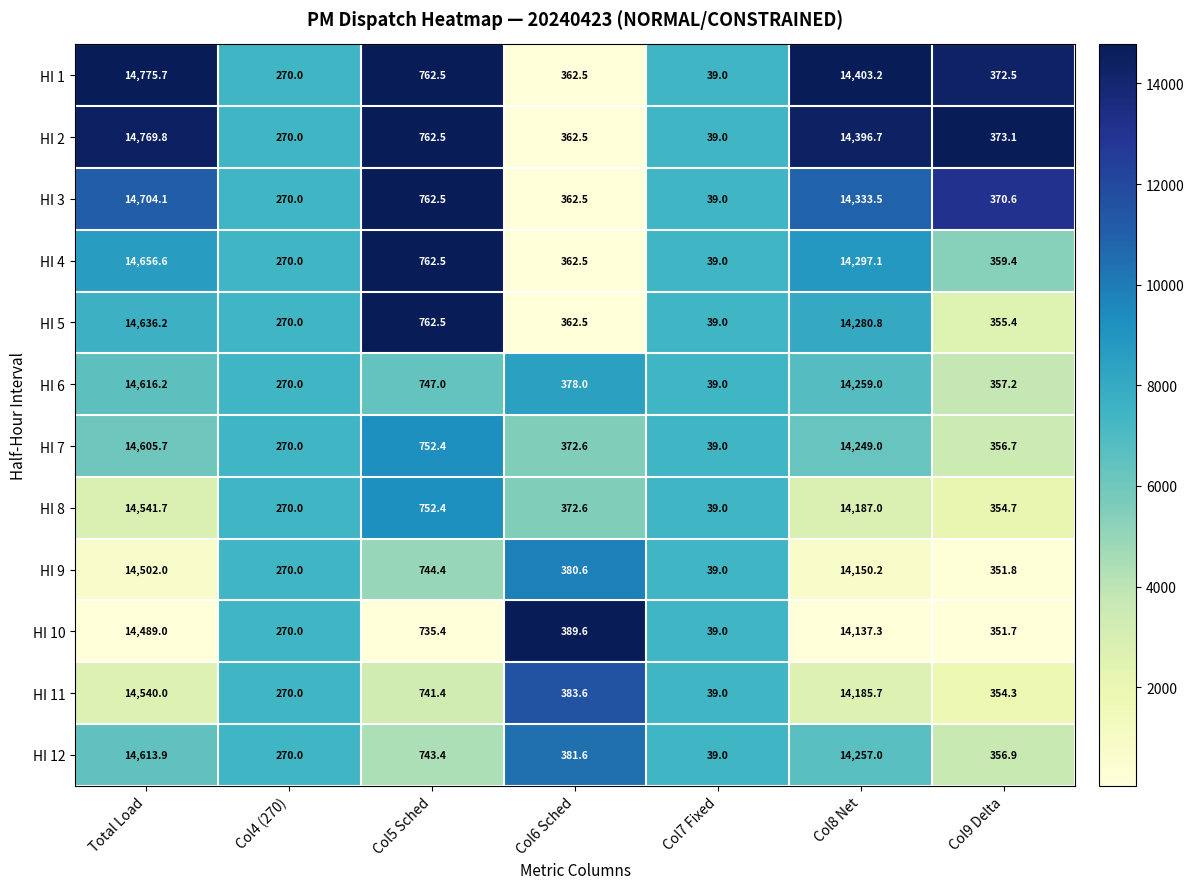

What is the lowest value of the HI 5 series?

39.0